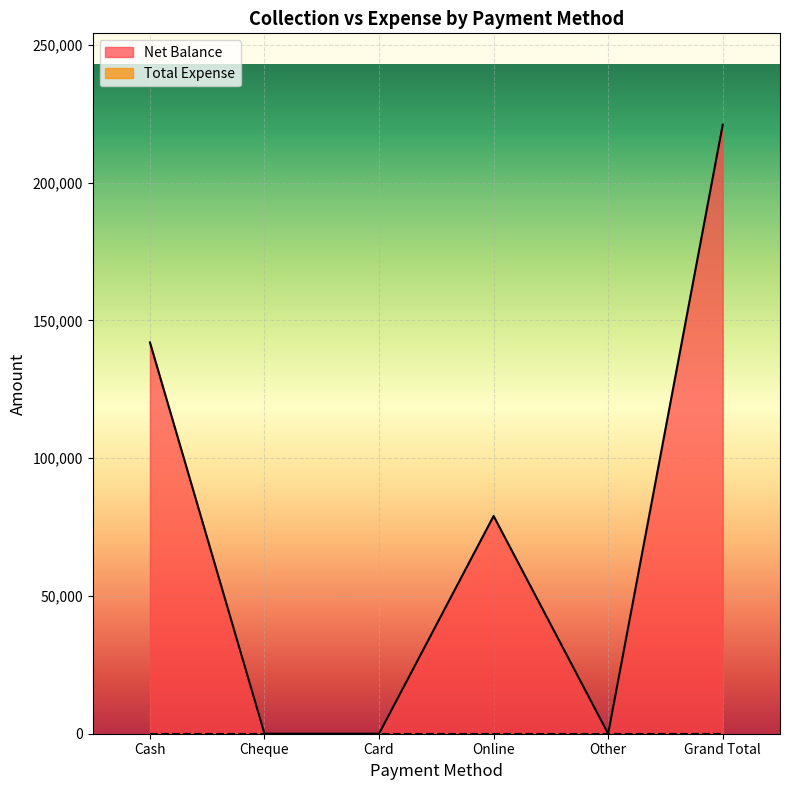

Rank the categories by value from lowest to highest.

Cheque, Card, Other, Online, Cash, Grand Total